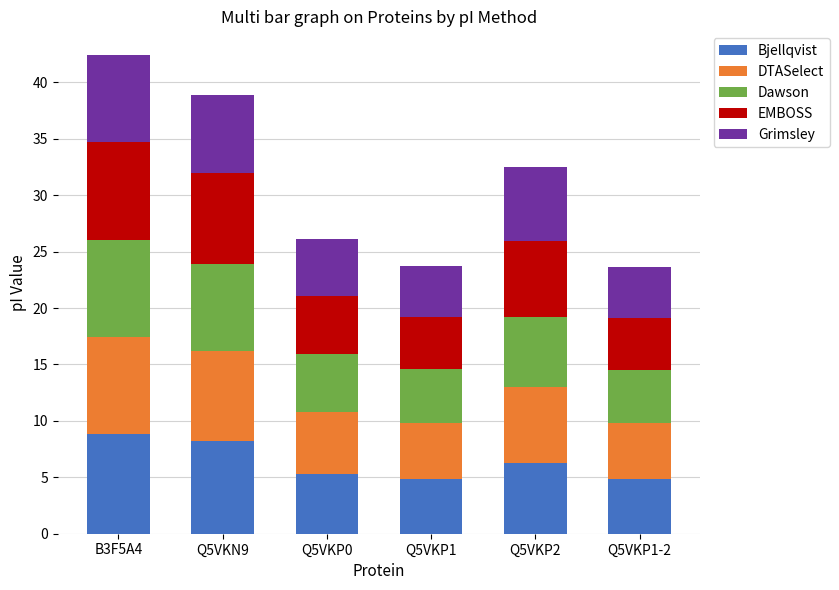

What is the minimum value for Bjellqvist?

4.9